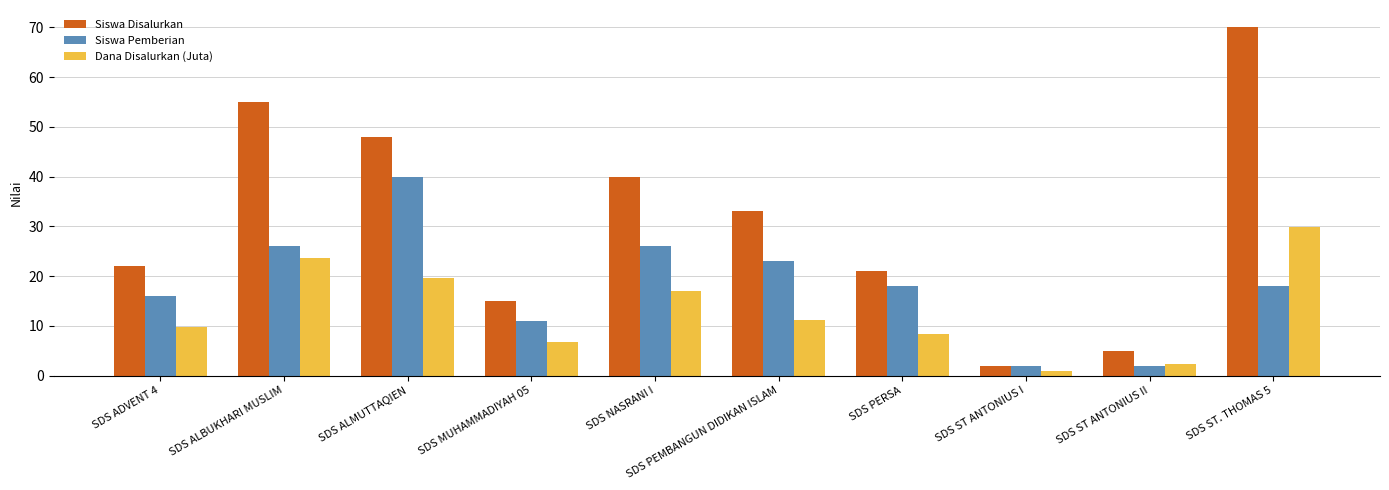

List the series in order of their peak value, lowest first.

Dana Disalurkan (Juta), Siswa Pemberian, Siswa Disalurkan